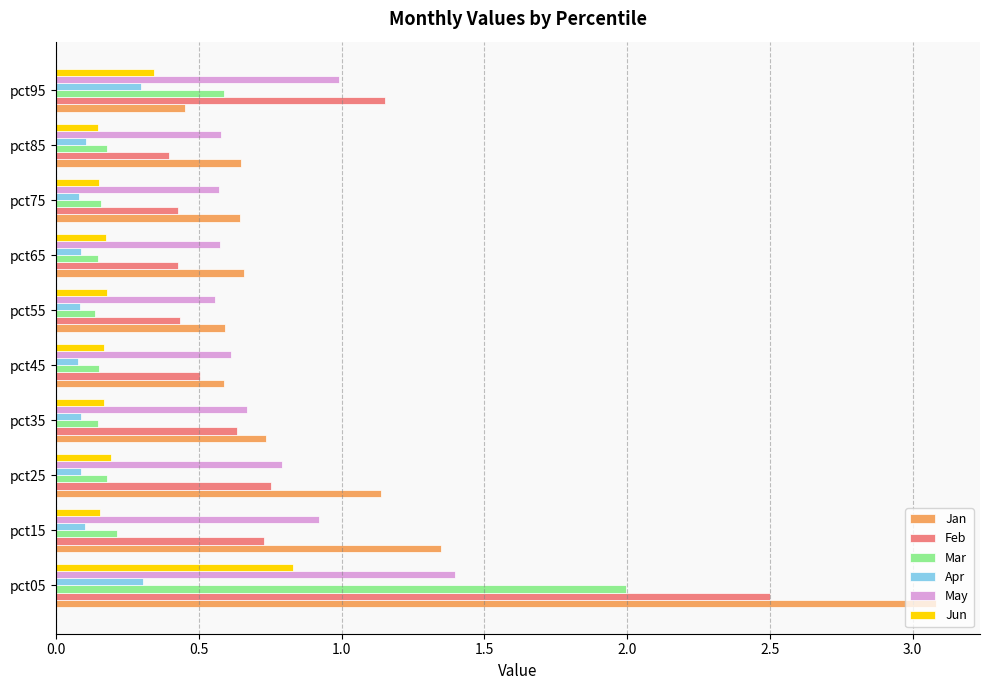

Rank the series at pct05 from highest to lowest value.

Jan, Feb, Mar, May, Jun, Apr